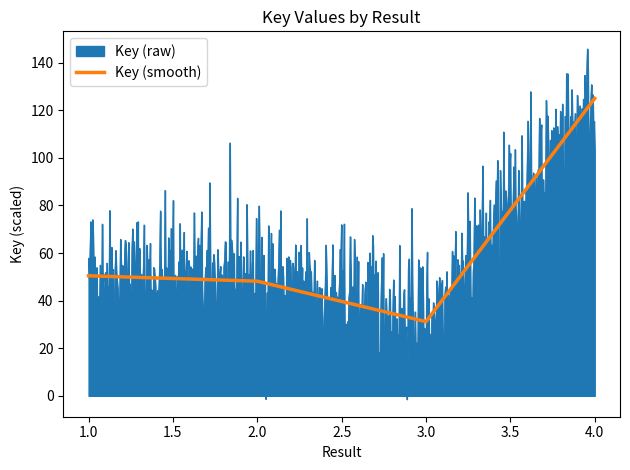

What is the highest value of the Key (smooth) series?

125.0